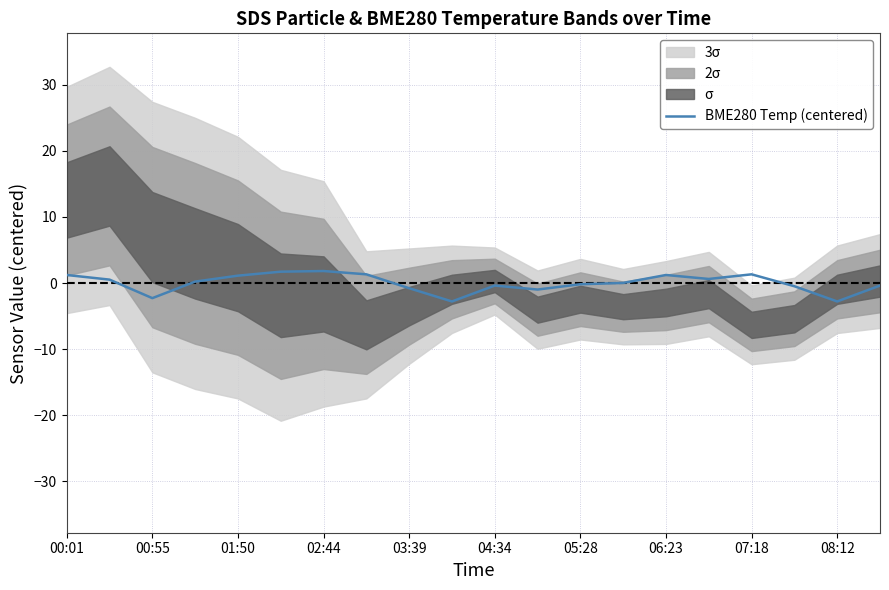

How many interior local peaks (higher than both neighbors) does the data have?

4